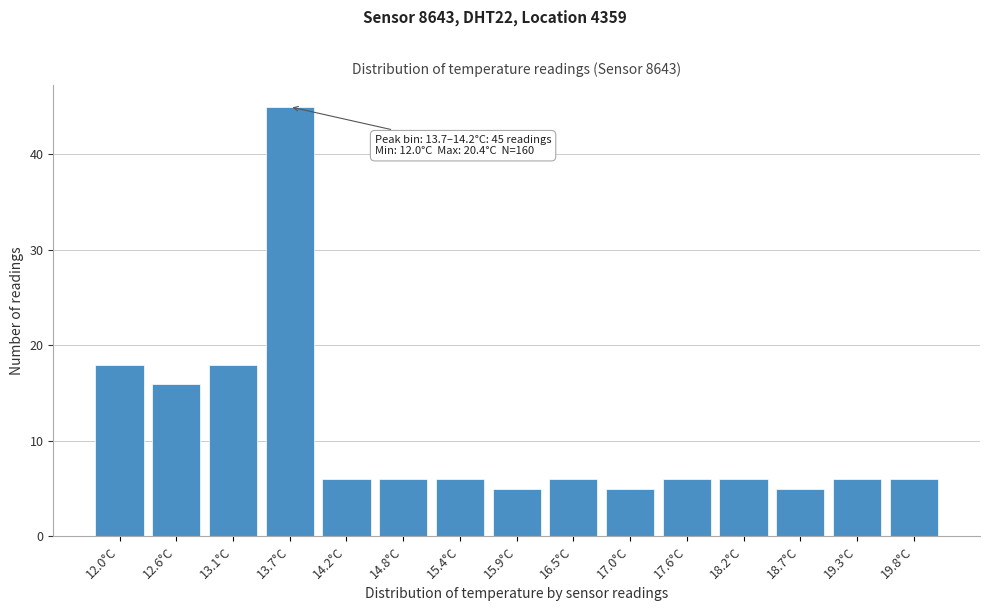

Reading left to right, list all the values displayed in this chart.

12.0°C=18	12.6°C=16	13.1°C=18	13.7°C=45	14.2°C=6	14.8°C=6	15.4°C=6	15.9°C=5	16.5°C=6	17.0°C=5	17.6°C=6	18.2°C=6	18.7°C=5	19.3°C=6	19.8°C=6